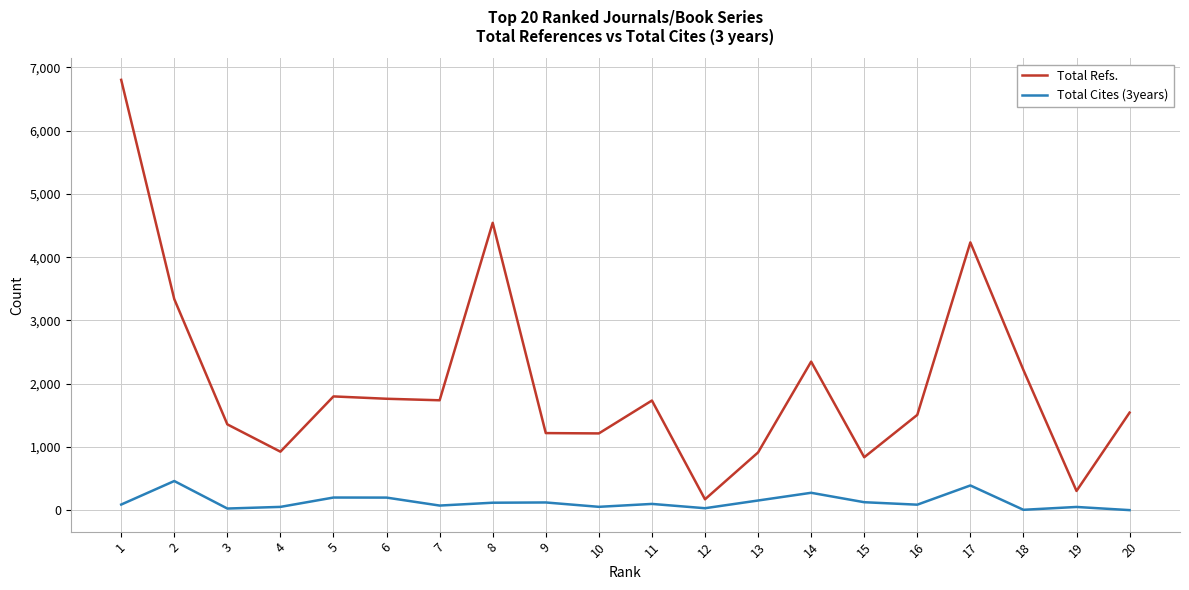

What is the maximum value shown in the chart?

6804